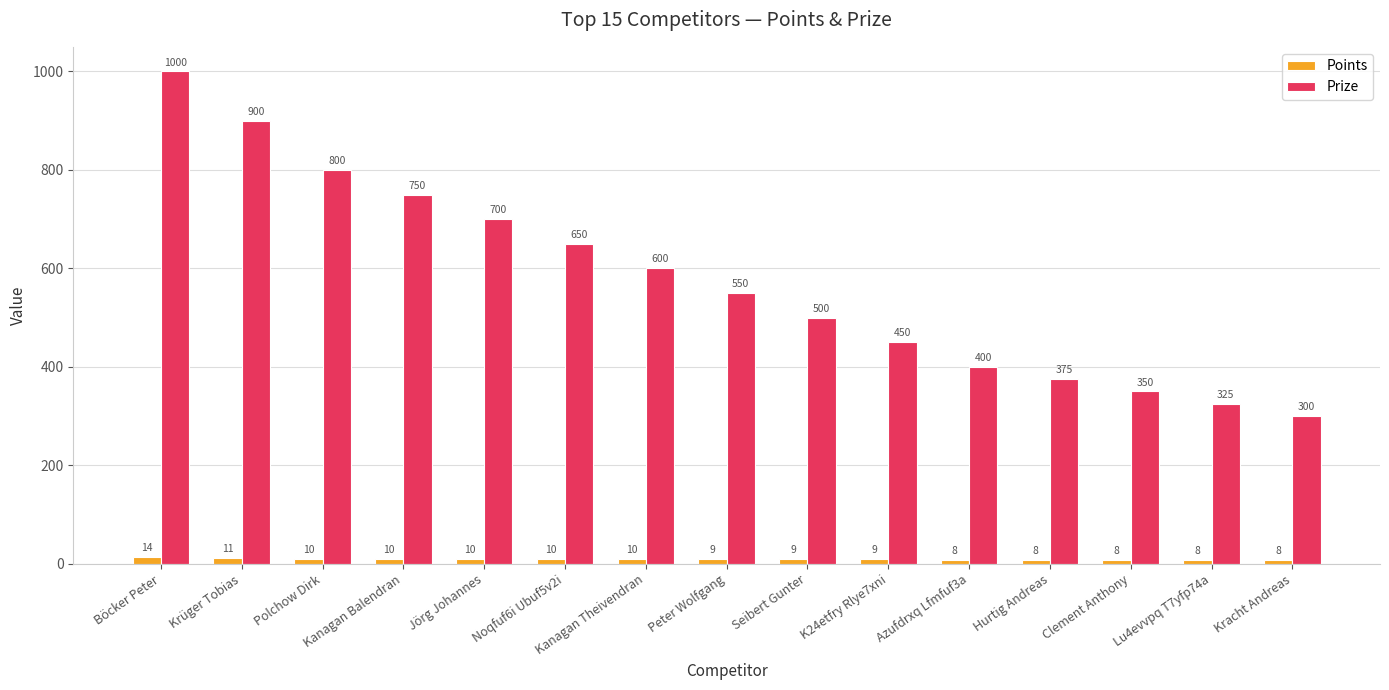

Between Krüger Tobias and Noqfuf6i Ubuf5v2i, which series saw the biggest shift?

Prize